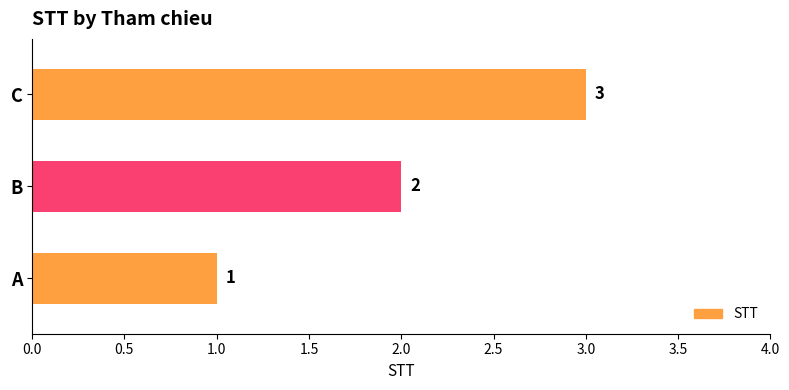

Read the value at C.

3